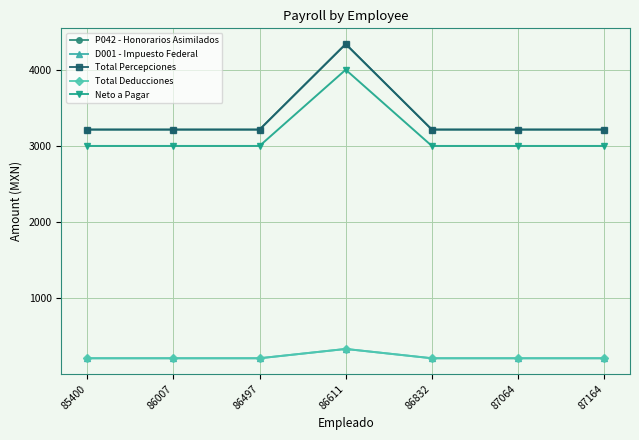

Read the Neto a Pagar value at 86007.

3000.0